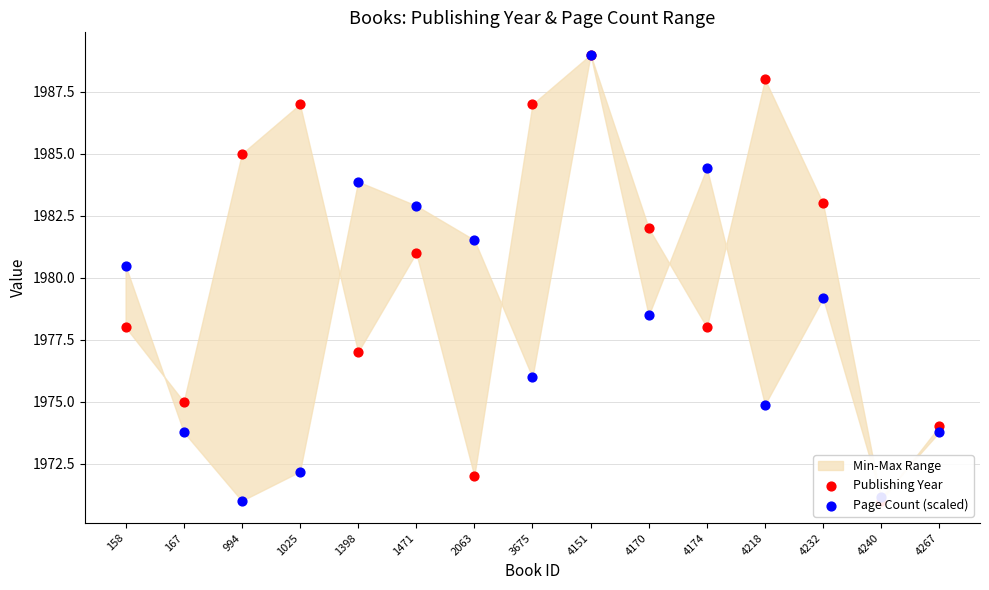

Which series has the largest Y range (max minus min)?

Publishing Year